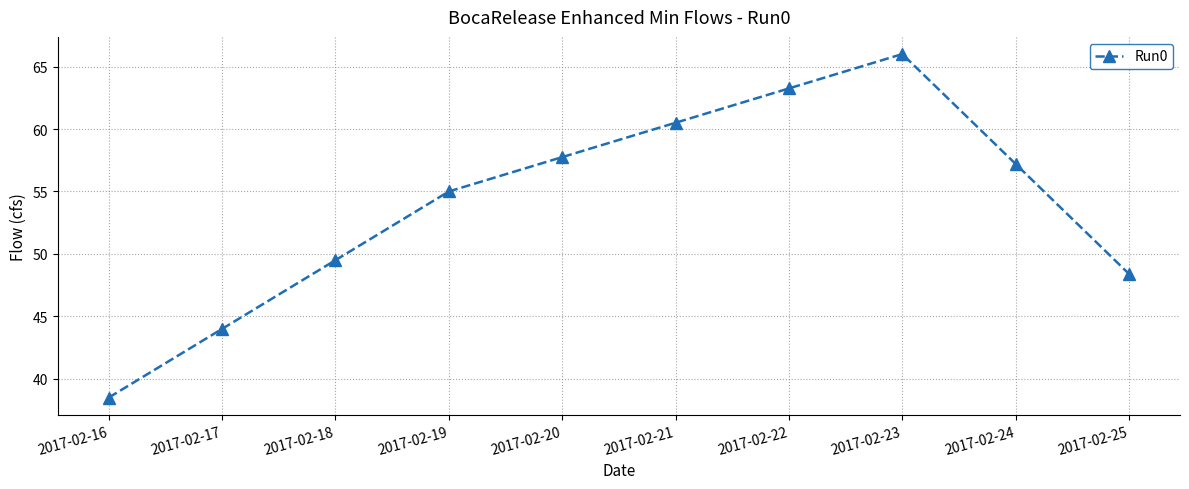

Where does the data first go above 57?

2017-02-20